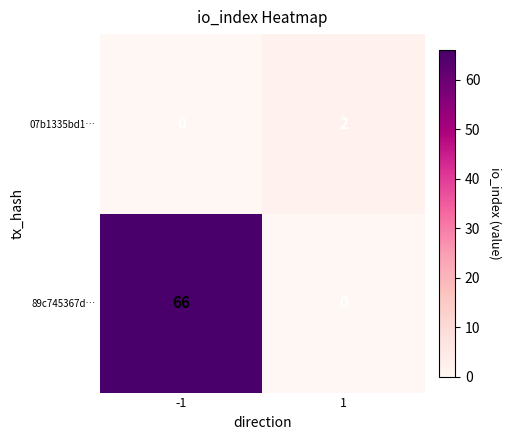

What is the difference between the maximum and minimum values in the 89c745367d… series?

66